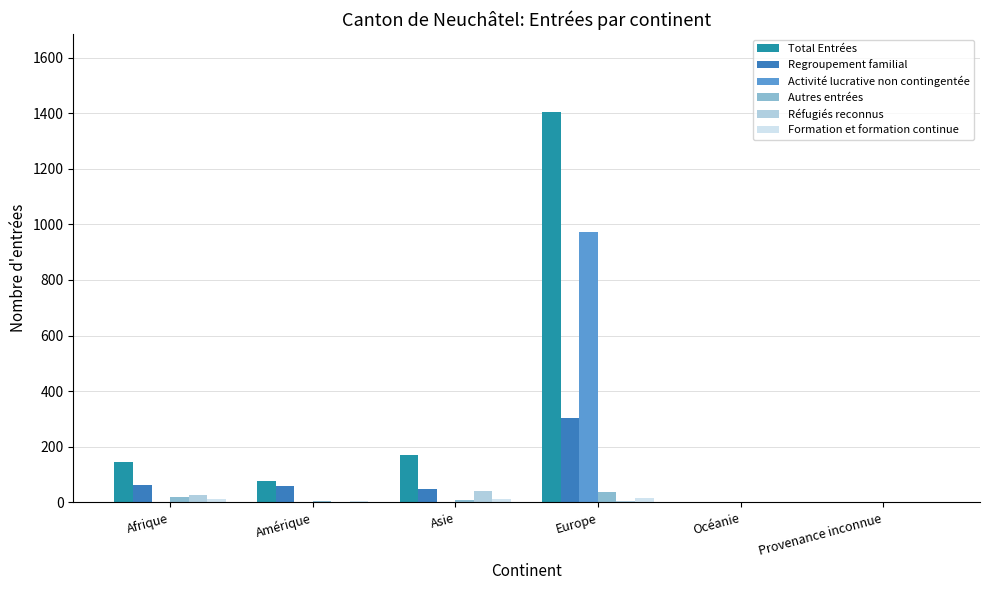

At which category is the sum across all series the highest?

Europe